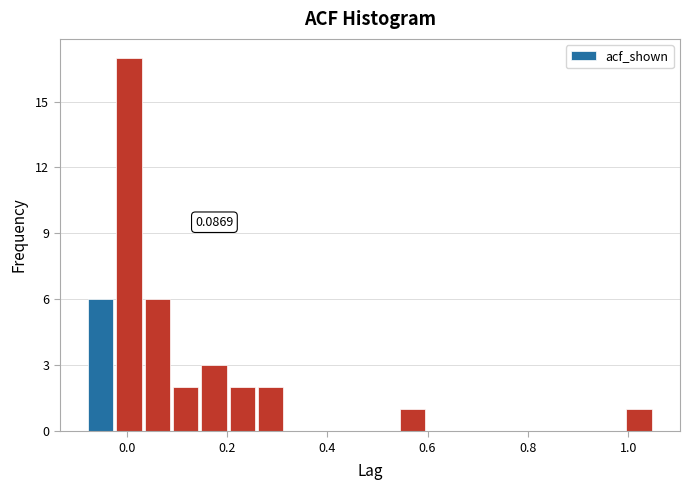

Read against the x-axis, roughly where is the centre of the tallest bar?

0.00